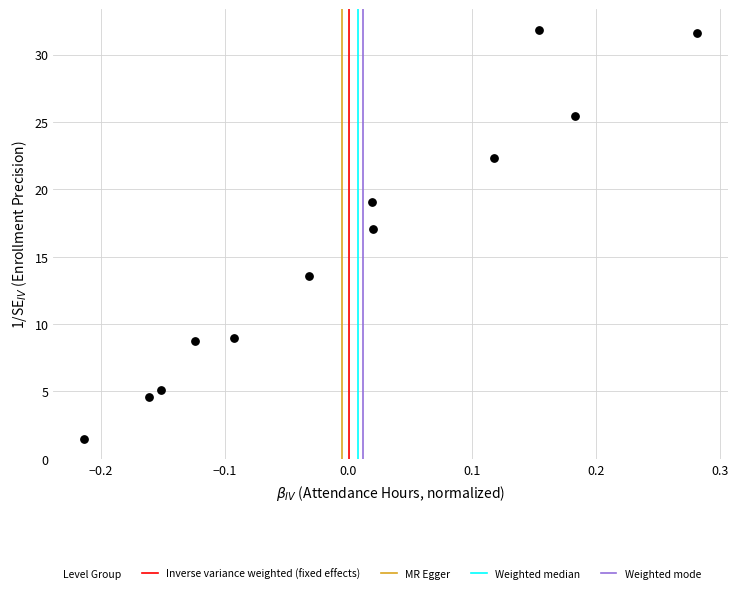

What Y value in the scatter plot is closest to 16?

17.1